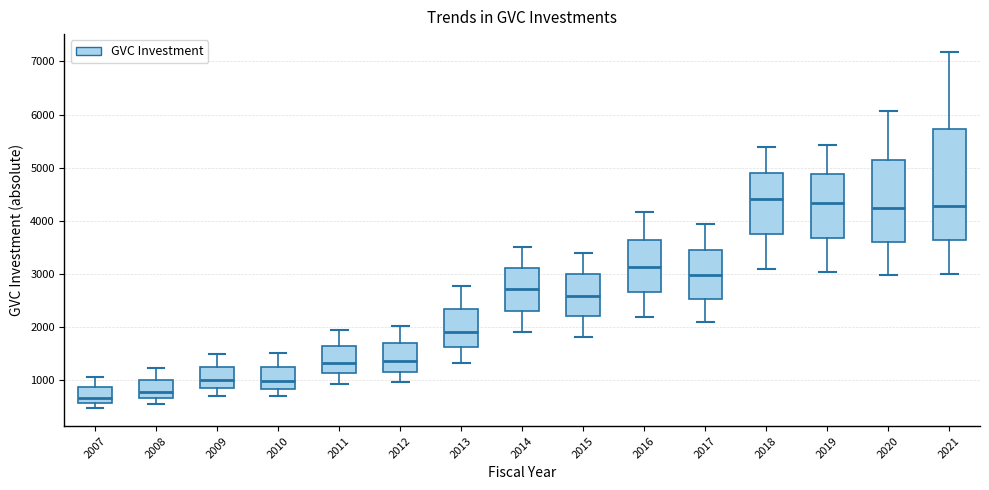

Where does the median line of the box at x = 2016 sit on the y-axis? The values are not printed on the chart, so give them approximately, as read against the axis.

3100